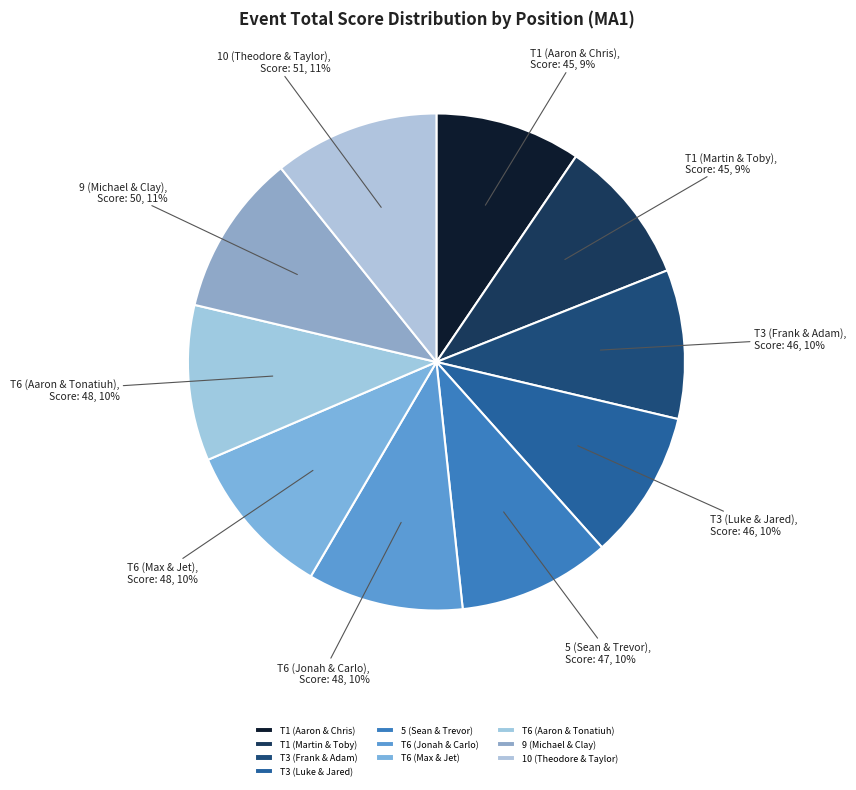

Is it true that T6 (Aaron & Tonatiuh) is 18% of the pie?

False